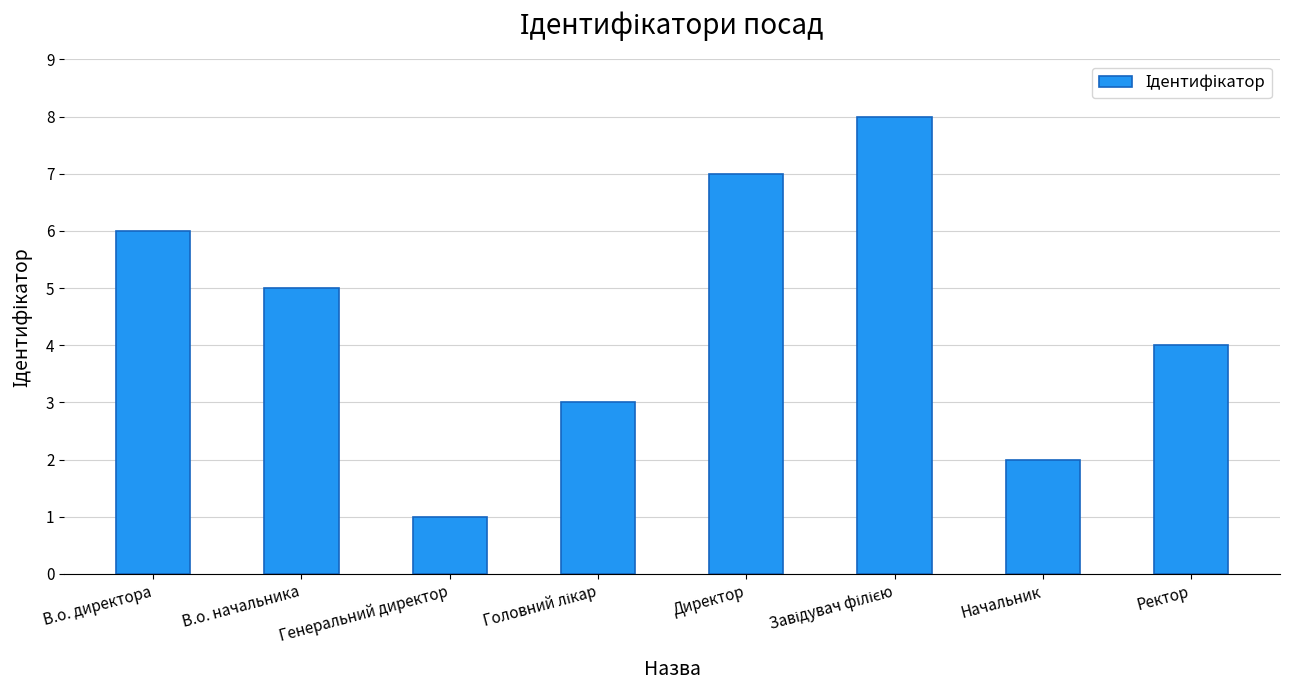

Is it true that the value at Директор is 7?

True